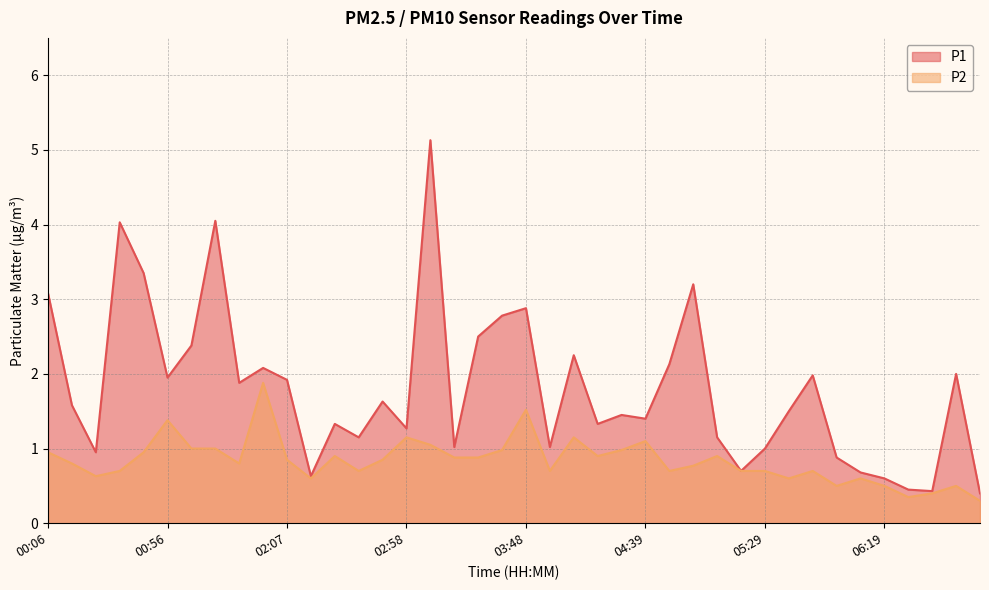

Reading right to left, list all the values displayed in this chart.

P1: 06:59=0.4	06:49=2.0	06:39=0.4	06:29=0.5	06:19=0.6	06:09=0.7	05:59=0.9	05:49=2.0	05:39=1.5	05:29=1.0	05:19=0.7	05:09=1.1	04:59=3.2	04:49=2.1	04:39=1.4	04:29=1.4	04:19=1.3	04:09=2.2	03:58=1.0	03:48=2.9	03:38=2.8	03:28=2.5	03:18=1.0	03:08=5.1	02:58=1.3	02:48=1.6	02:38=1.1	02:27=1.3	02:17=0.6	02:07=1.9	01:57=2.1	01:47=1.9	01:17=4.0	01:06=2.4	00:56=1.9	00:46=3.4	00:36=4.0	00:26=0.9	00:16=1.6	00:06=3.1
P2: 06:59=0.3	06:49=0.5	06:39=0.4	06:29=0.3	06:19=0.5	06:09=0.6	05:59=0.5	05:49=0.7	05:39=0.6	05:29=0.7	05:19=0.7	05:09=0.9	04:59=0.8	04:49=0.7	04:39=1.1	04:29=1.0	04:19=0.9	04:09=1.1	03:58=0.7	03:48=1.5	03:38=1.0	03:28=0.9	03:18=0.9	03:08=1.1	02:58=1.1	02:48=0.8	02:38=0.7	02:27=0.9	02:17=0.6	02:07=0.8	01:57=1.9	01:47=0.8	01:17=1.0	01:06=1.0	00:56=1.4	00:46=0.9	00:36=0.7	00:26=0.6	00:16=0.8	00:06=0.9